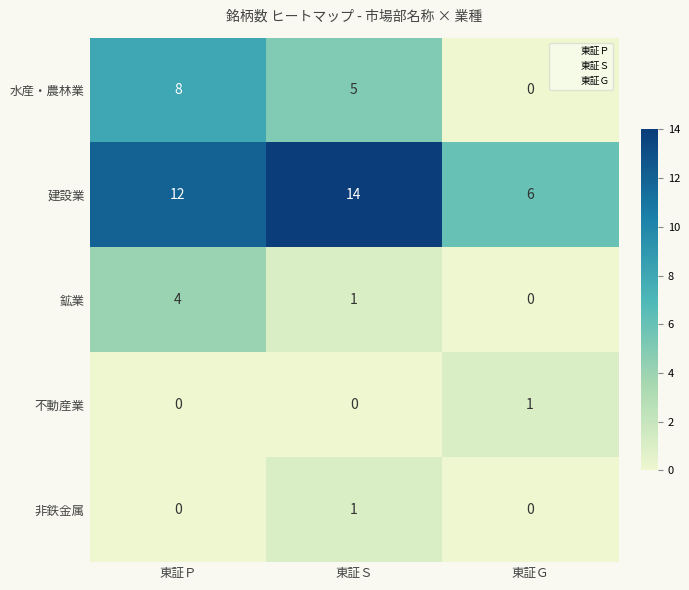

How many values in 非鉄金属 are above zero?

1